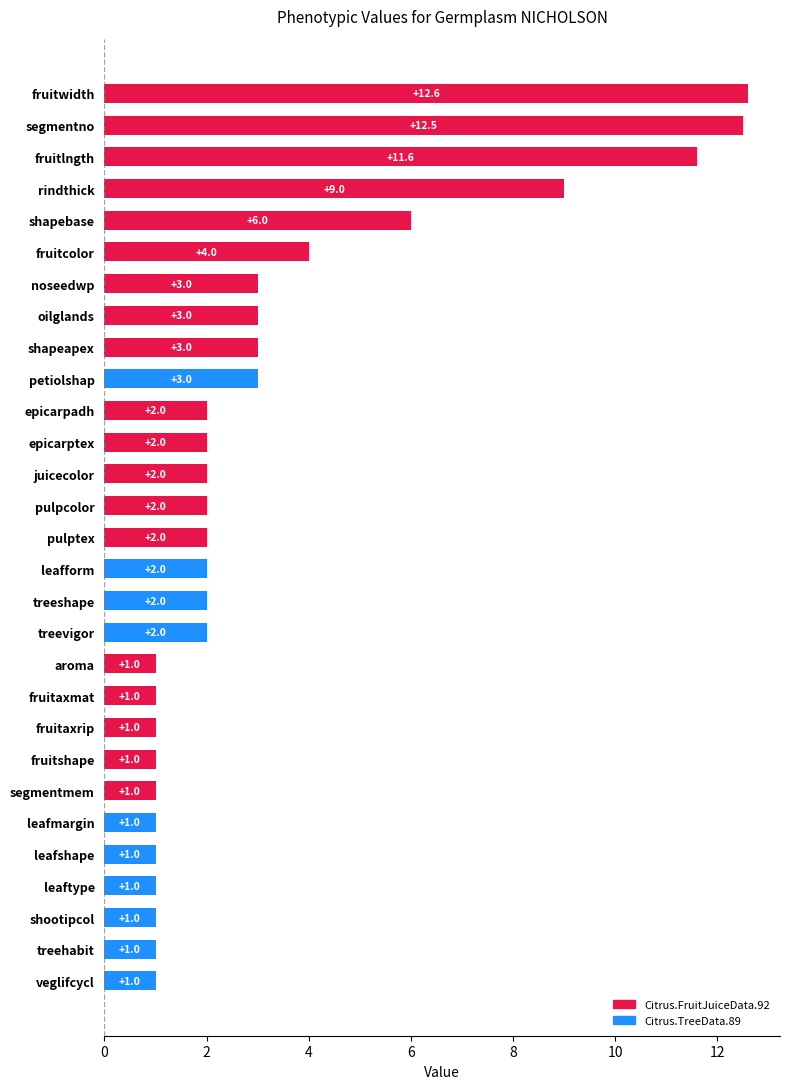

What is the label of the 3rd bar from the top?

fruitlngth